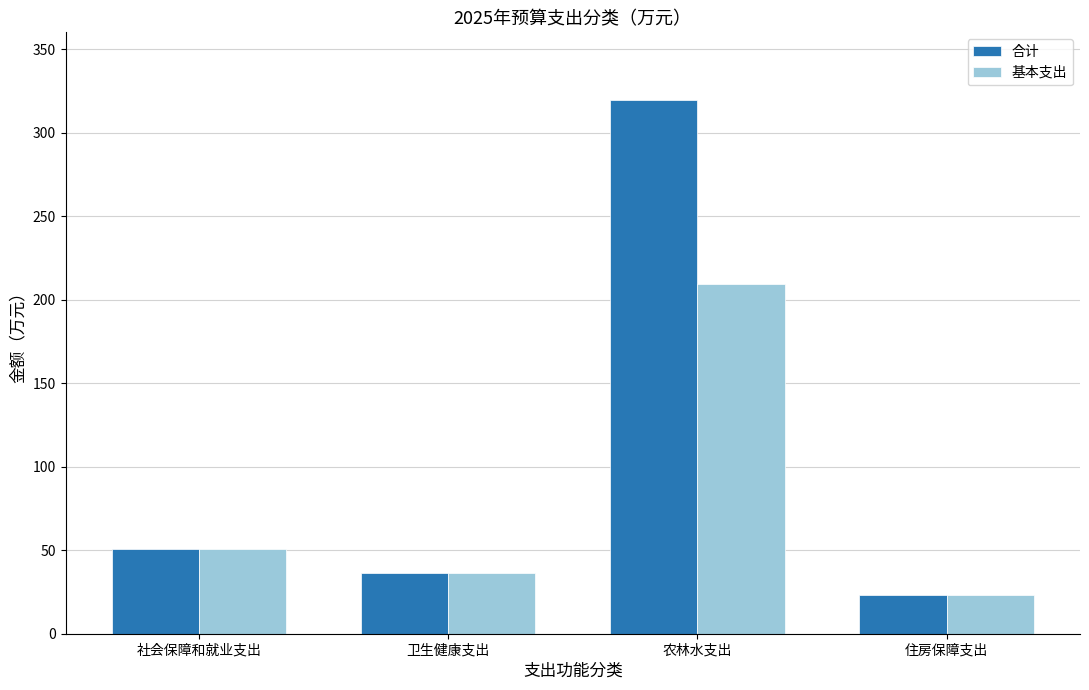

Between 卫生健康支出 and 农林水支出, which series saw the biggest shift?

合计